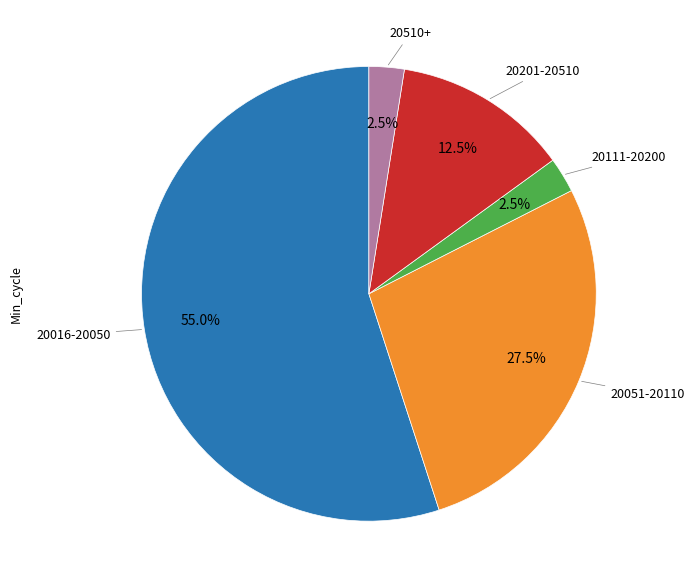

Is there any slice that represents more than half of the pie?

Yes